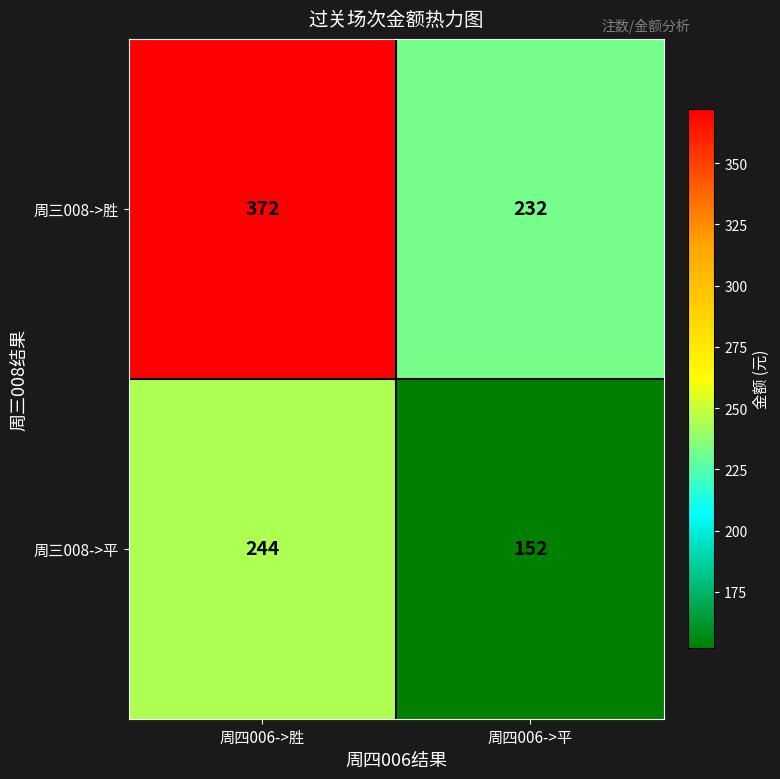

What is the spread (max minus min) of values at 周四006->胜?

128